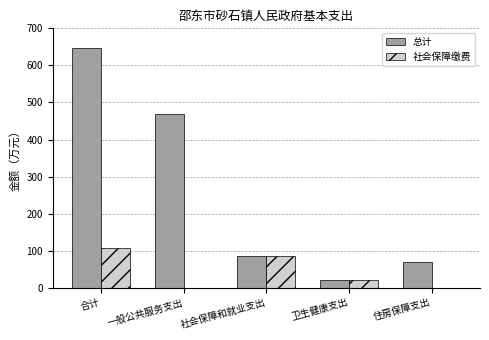

Count the number of categories in the chart.

5